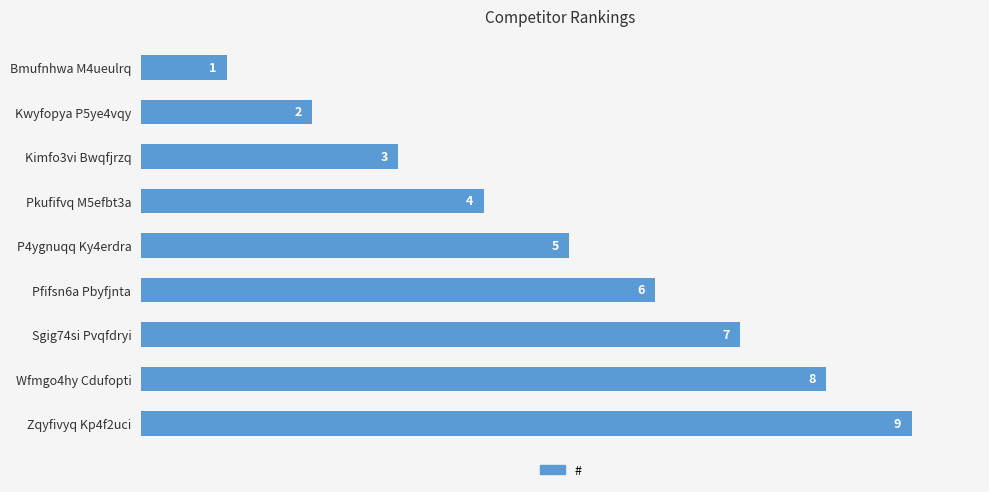

The value at Bmufnhwa M4ueulrq is 1. True or false?

True